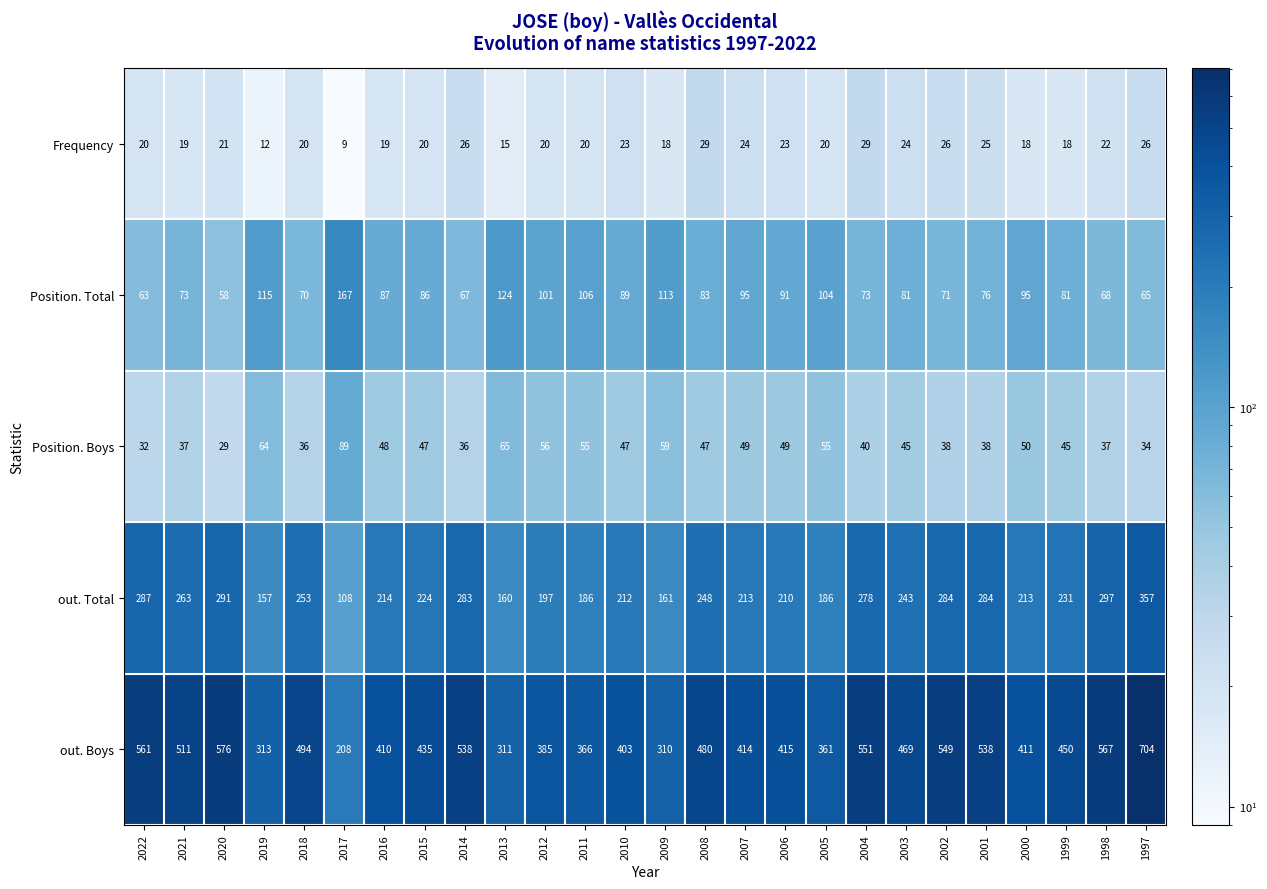

How many categories are shown in the chart?

26